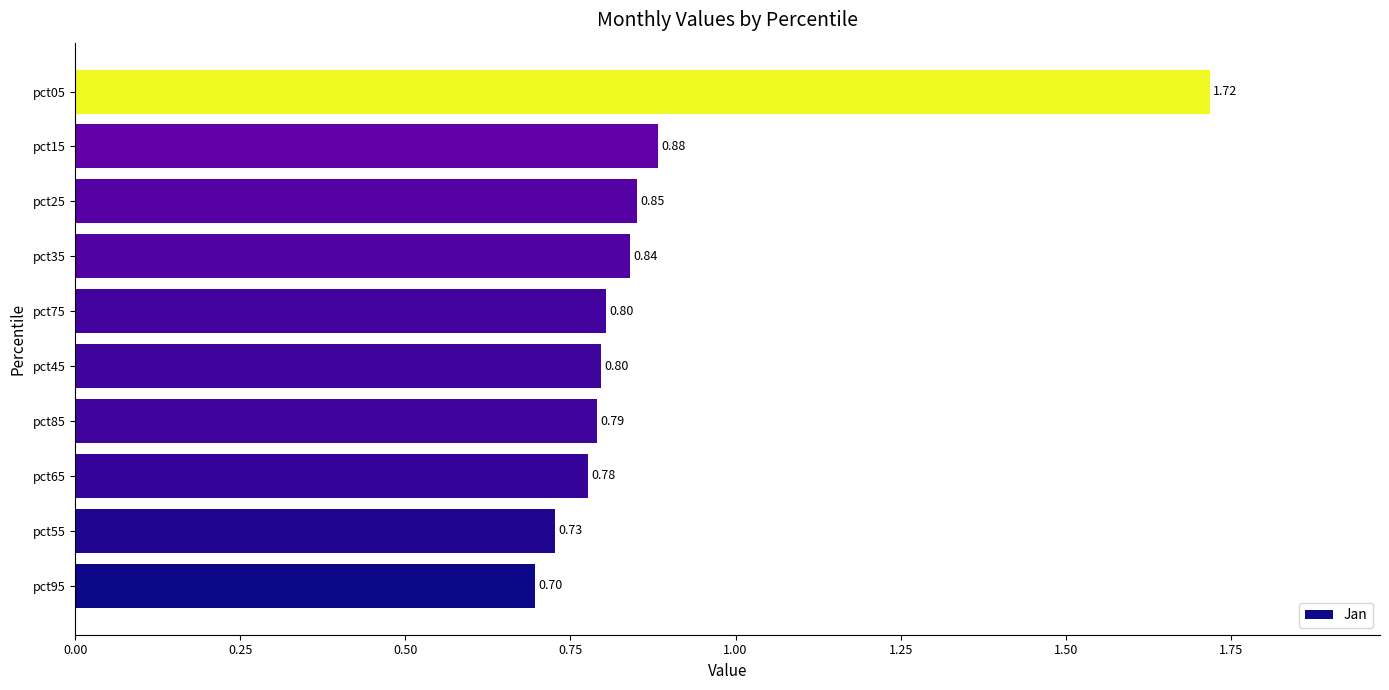

What is the difference between the maximum and minimum values?

1.0